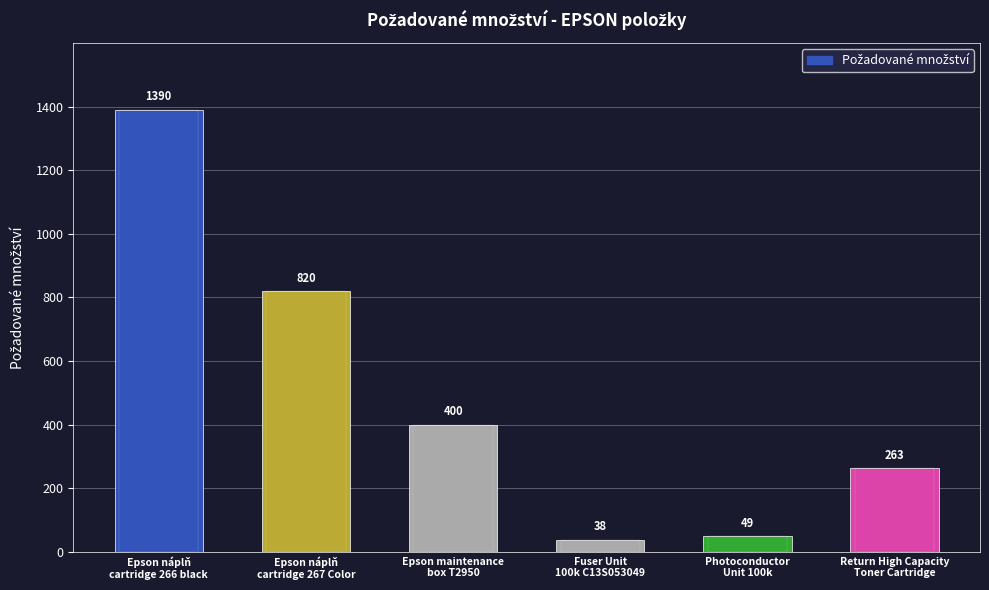

True or false: the data shows 38 at Fuser Unit
100k C13S053049.

True